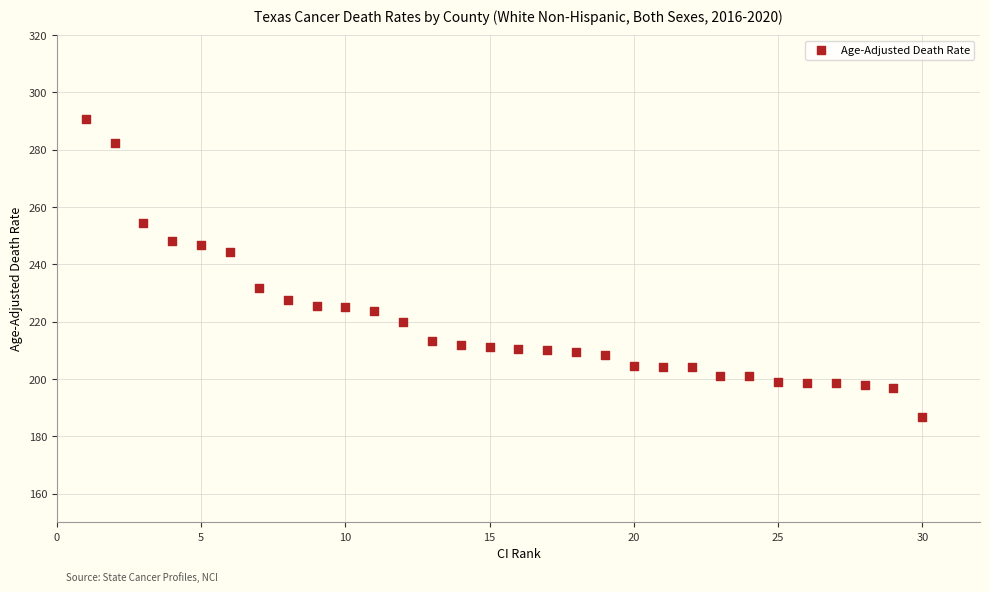

What is the range of Y values (max minus min)?

104.0